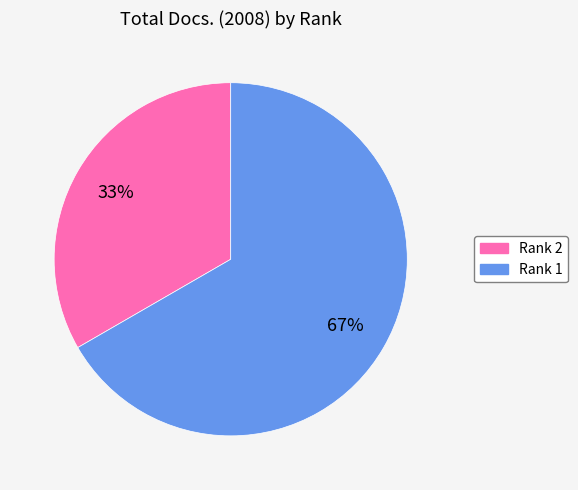

To the nearest percent, what is the combined percentage of Rank 1 and Rank 2?

100%